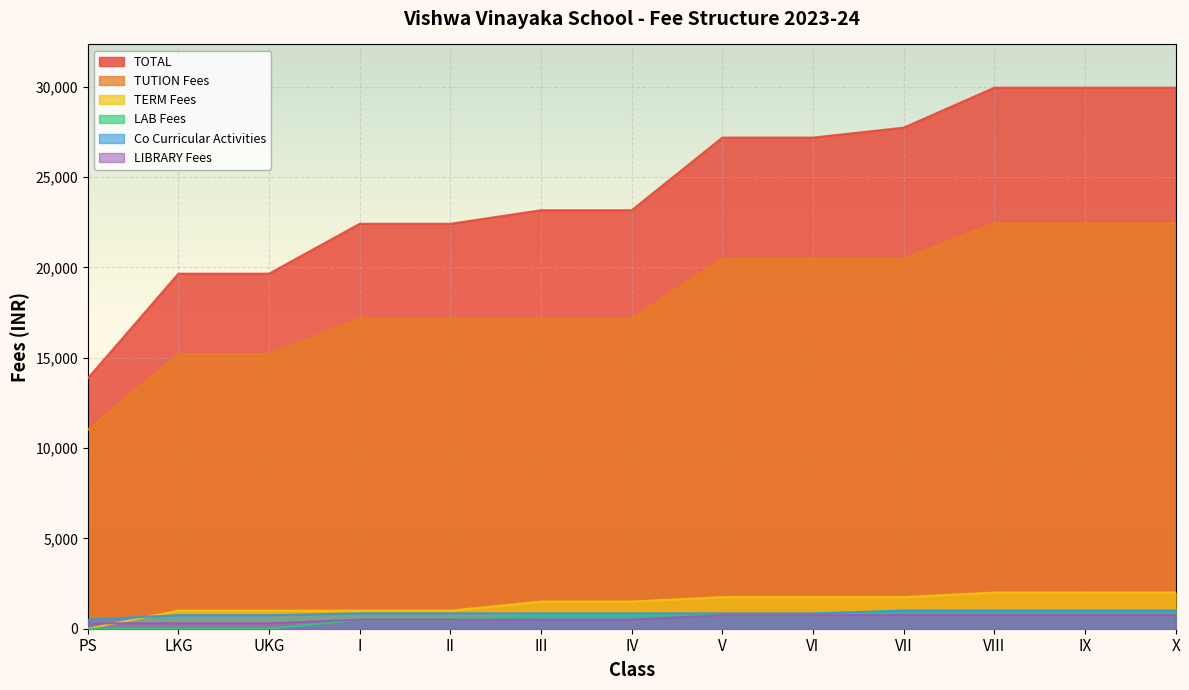

Which category has the highest value across all series?

VIII